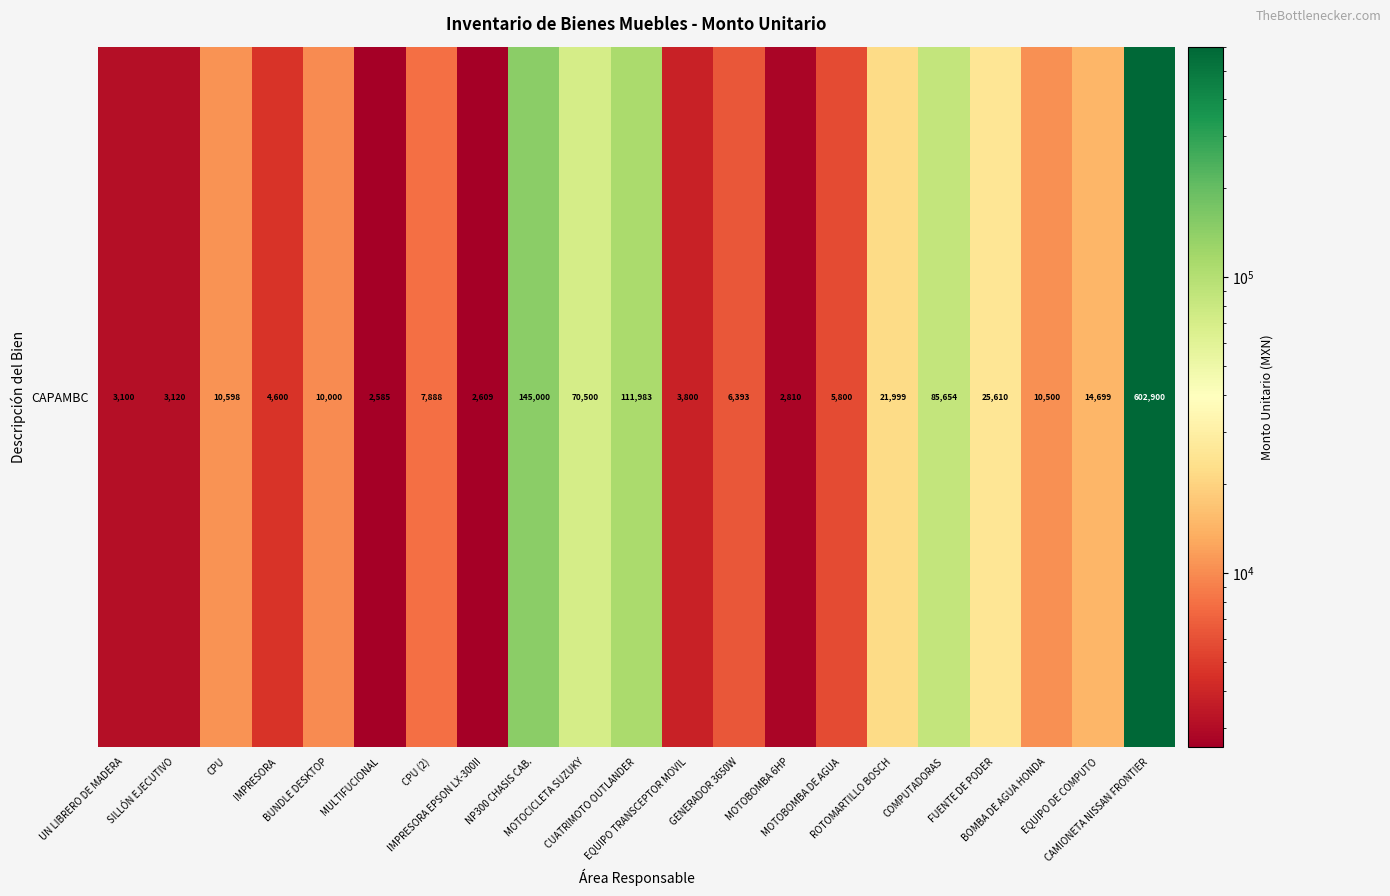

Rank the categories by value from lowest to highest.

MULTIFUCIONAL, IMPRESORA EPSON LX-300II, MOTOBOMBA 6HP, UN LIBRERO DE MADERA, SILLÓN EJECUTIVO, EQUIPO TRANSCEPTOR MOVIL, IMPRESORA, MOTOBOMBA DE AGUA, GENERADOR 3650W, CPU (2), BUNDLE DESKTOP, BOMBA DE AGUA HONDA, CPU, EQUIPO DE COMPUTO, ROTOMARTILLO BOSCH, FUENTE DE PODER, MOTOCICLETA SUZUKY, COMPUTADORAS, CUATRIMOTO OUTLANDER, NP300 CHASIS CAB., CAMIONETA NISSAN FRONTIER